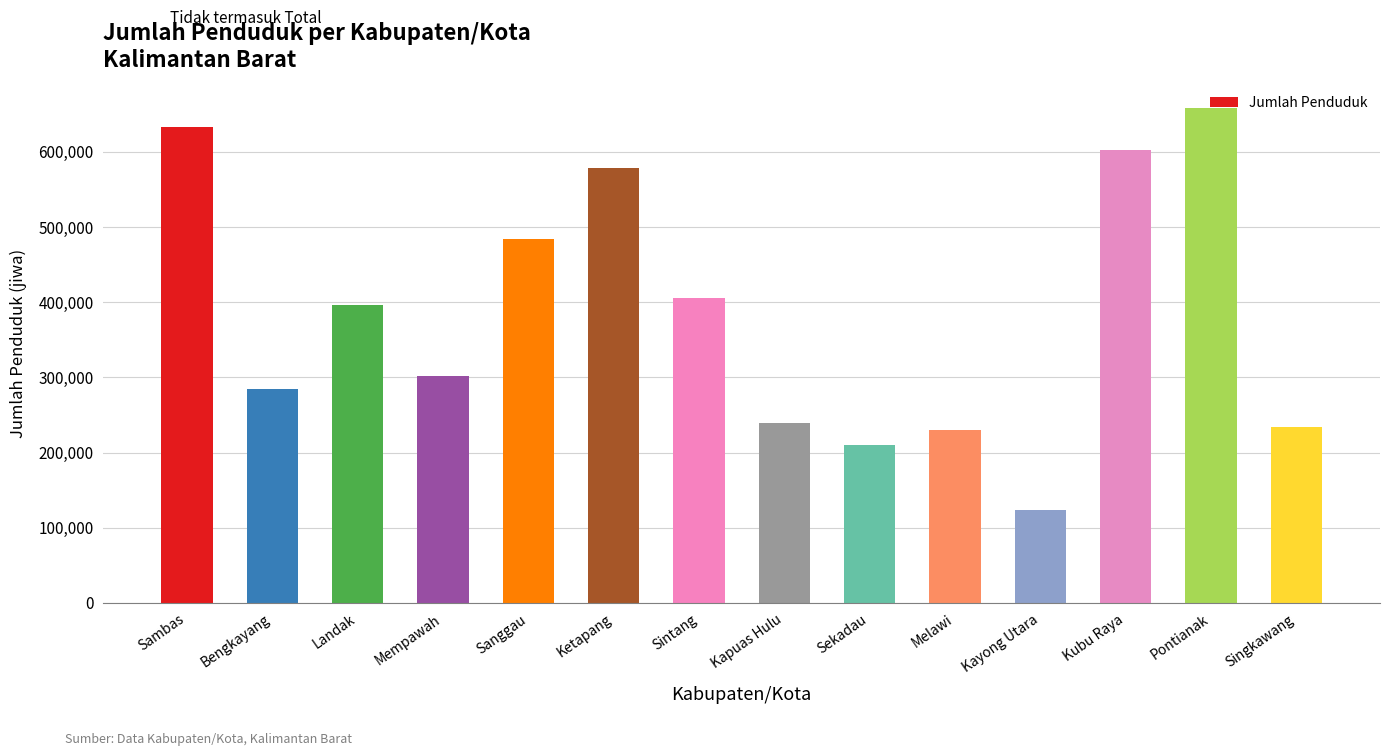

What is the greatest value displayed?

658477